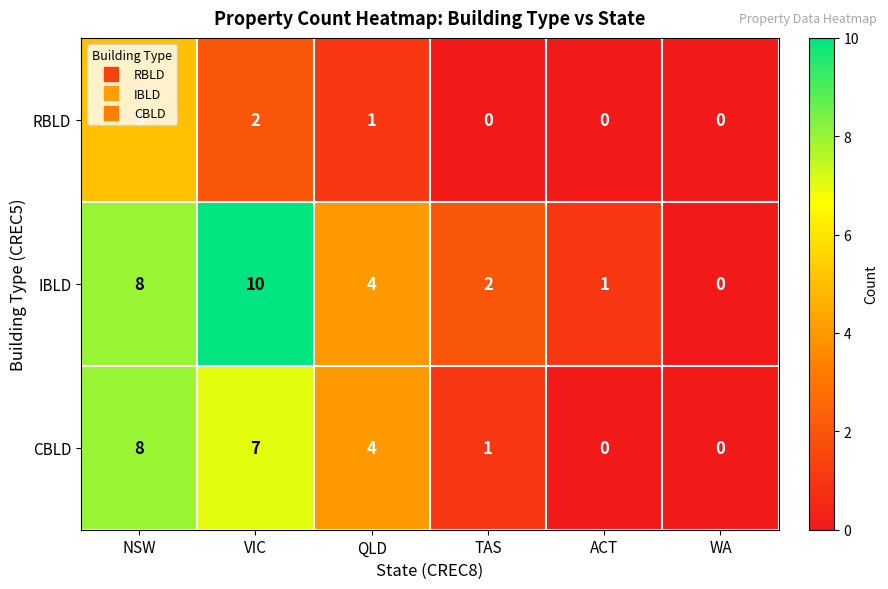

At which category is the sum across all series the highest?

NSW